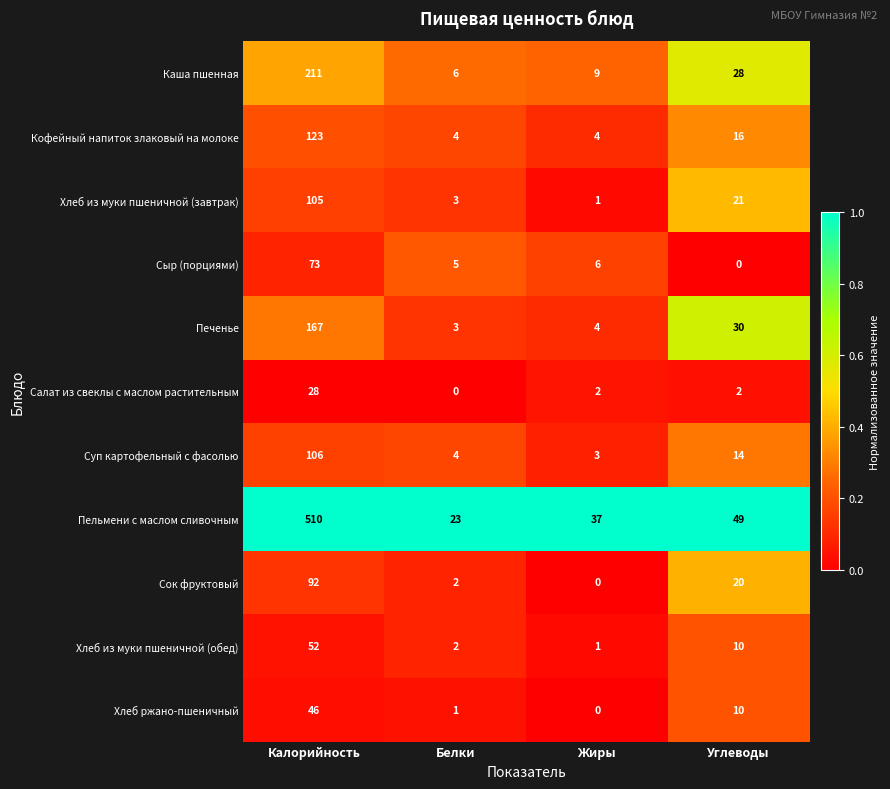

Which series has the largest range (max minus min)?

Пельмени с маслом сливочным